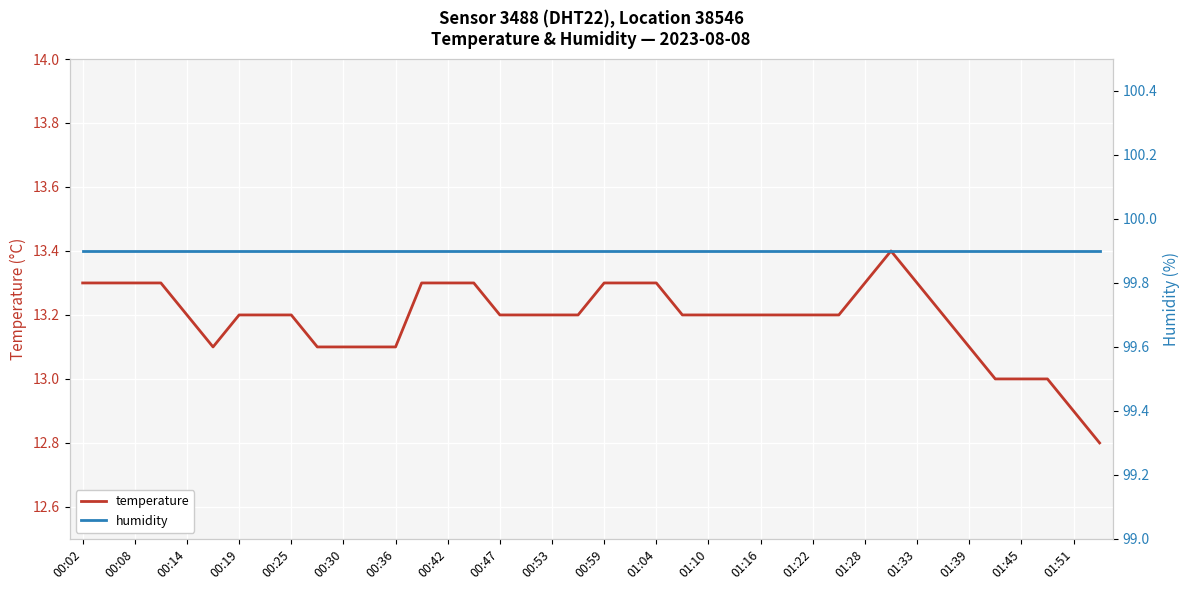

How many lines are shown in the chart?

2